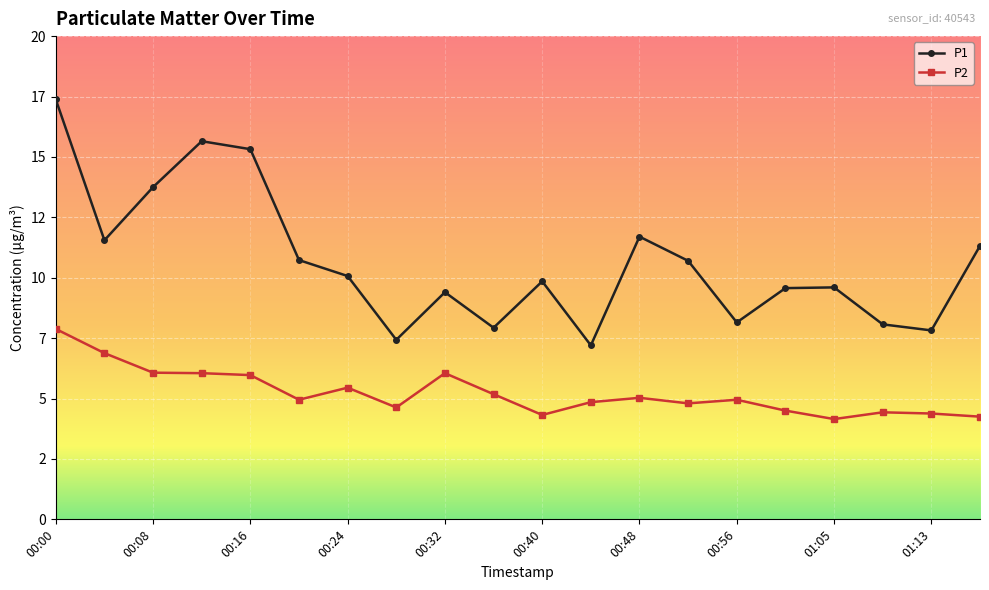

At which label is P2 closest to 6?

00:16